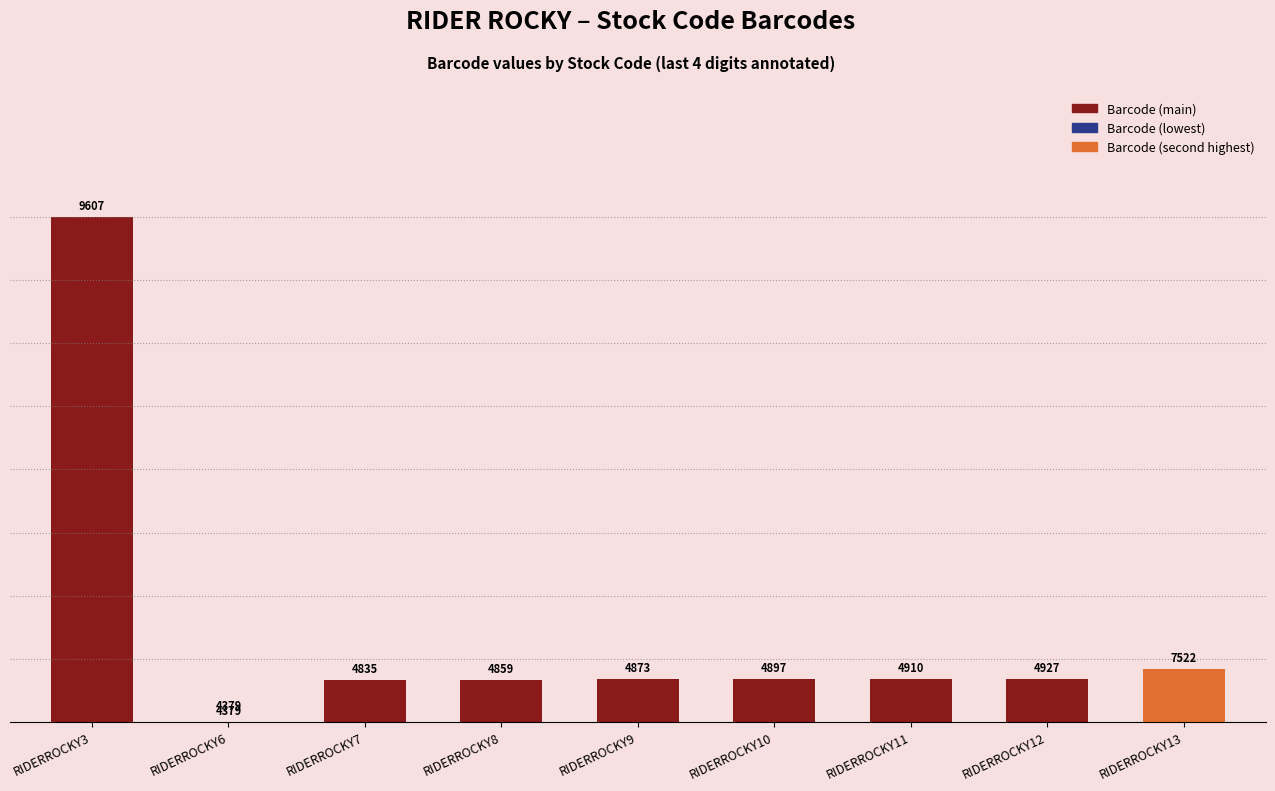

Which label corresponds to the smallest value in the chart?

RIDERROCKY6